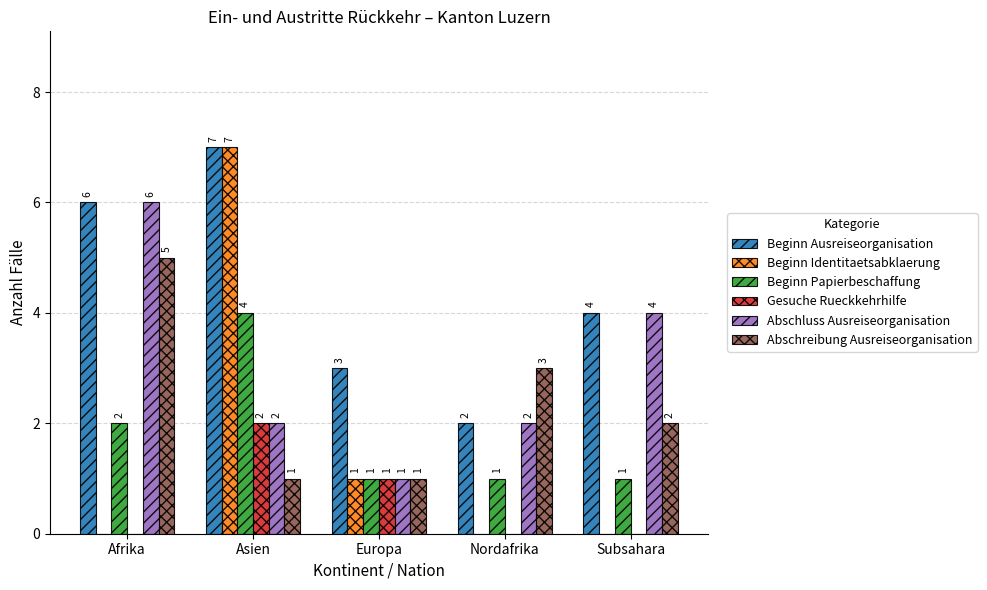

What is the maximum value for Abschluss Ausreiseorganisation?

6